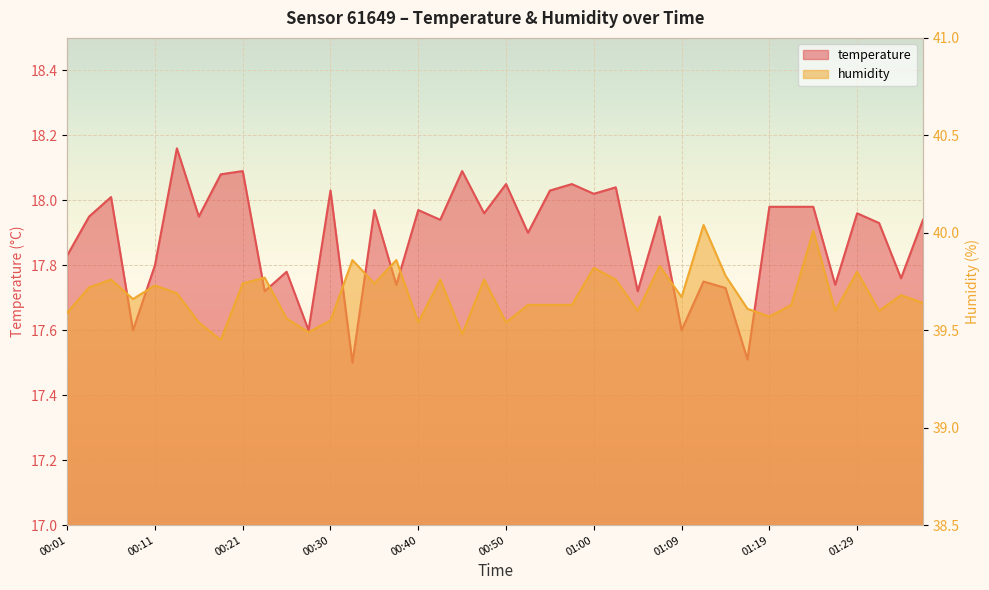

What is the sum of the temperature values at 00:11 and 00:08?

35.4